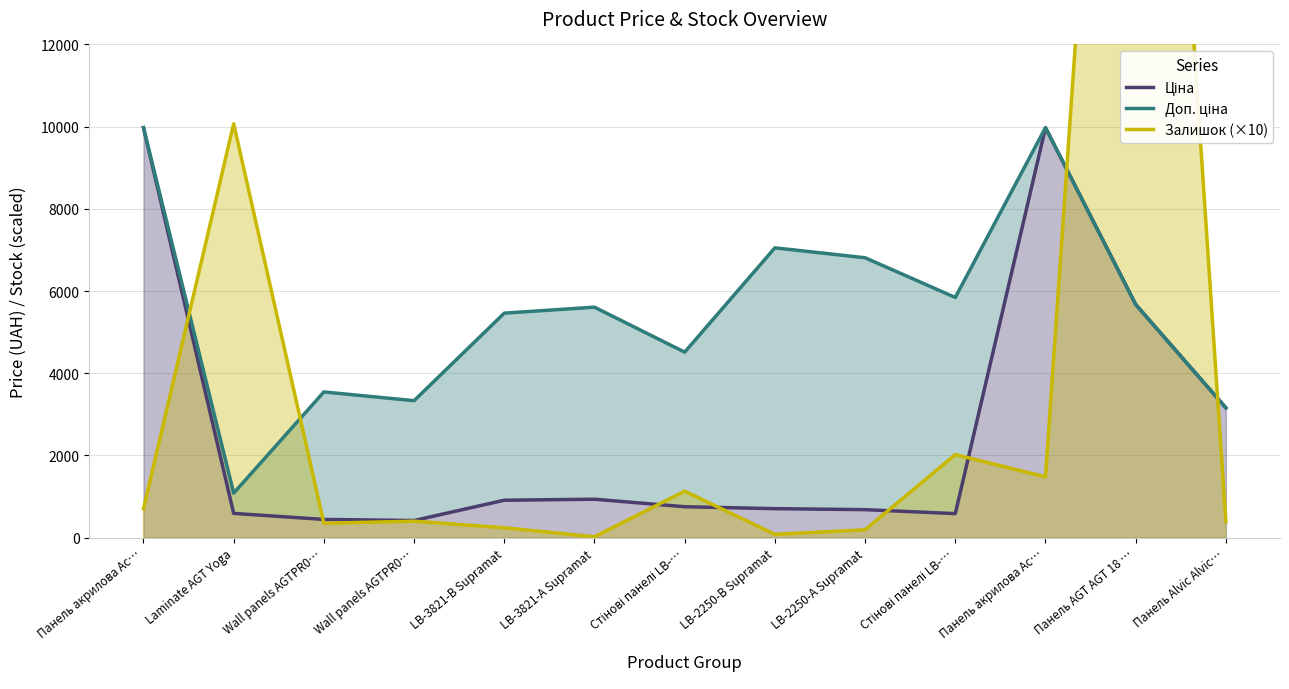

Reading left to right, what are all the values shown in this chart?

Ціна: Панель акрилова Ac…=9975.0	Laminate AGT Yoga=589.9	Wall panels AGTPR0…=443.1	Wall panels AGTPR0…=416.6	LB-3821-В Supramat=910.4	LB-3821-А Supramat=934.5	Стінові панелі LB-…=752.2	LB-2250-В Supramat=705.1	LB-2250-А Supramat=681.0	Стінові панелі LB-…=584.4	Панель акрилова Ac…=9975.0	Панель AGT AGT 18 …=5673.8	Панель Alvic Alvic…=3157.9
Доп. ціна: Панель акрилова Ac…=9975.0	Laminate AGT Yoga=1081.7	Wall panels AGTPR0…=3545.0	Wall panels AGTPR0…=3332.5	LB-3821-В Supramat=5462.3	LB-3821-А Supramat=5607.2	Стінові панелі LB-…=4513.3	LB-2250-В Supramat=7051.3	LB-2250-А Supramat=6809.8	Стінові панелі LB-…=5843.9	Панель акрилова Ac…=9975.0	Панель AGT AGT 18 …=5673.8	Панель Alvic Alvic…=3158.0
Залишок (×10): Панель акрилова Ac…=700.0	Laminate AGT Yoga=10070.0	Wall panels AGTPR0…=350.0	Wall panels AGTPR0…=400.0	LB-3821-В Supramat=240.0	LB-3821-А Supramat=20.0	Стінові панелі LB-…=1130.0	LB-2250-В Supramat=80.0	LB-2250-А Supramat=190.0	Стінові панелі LB-…=2020.0	Панель акрилова Ac…=1480.0	Панель AGT AGT 18 …=33280.0	Панель Alvic Alvic…=390.0